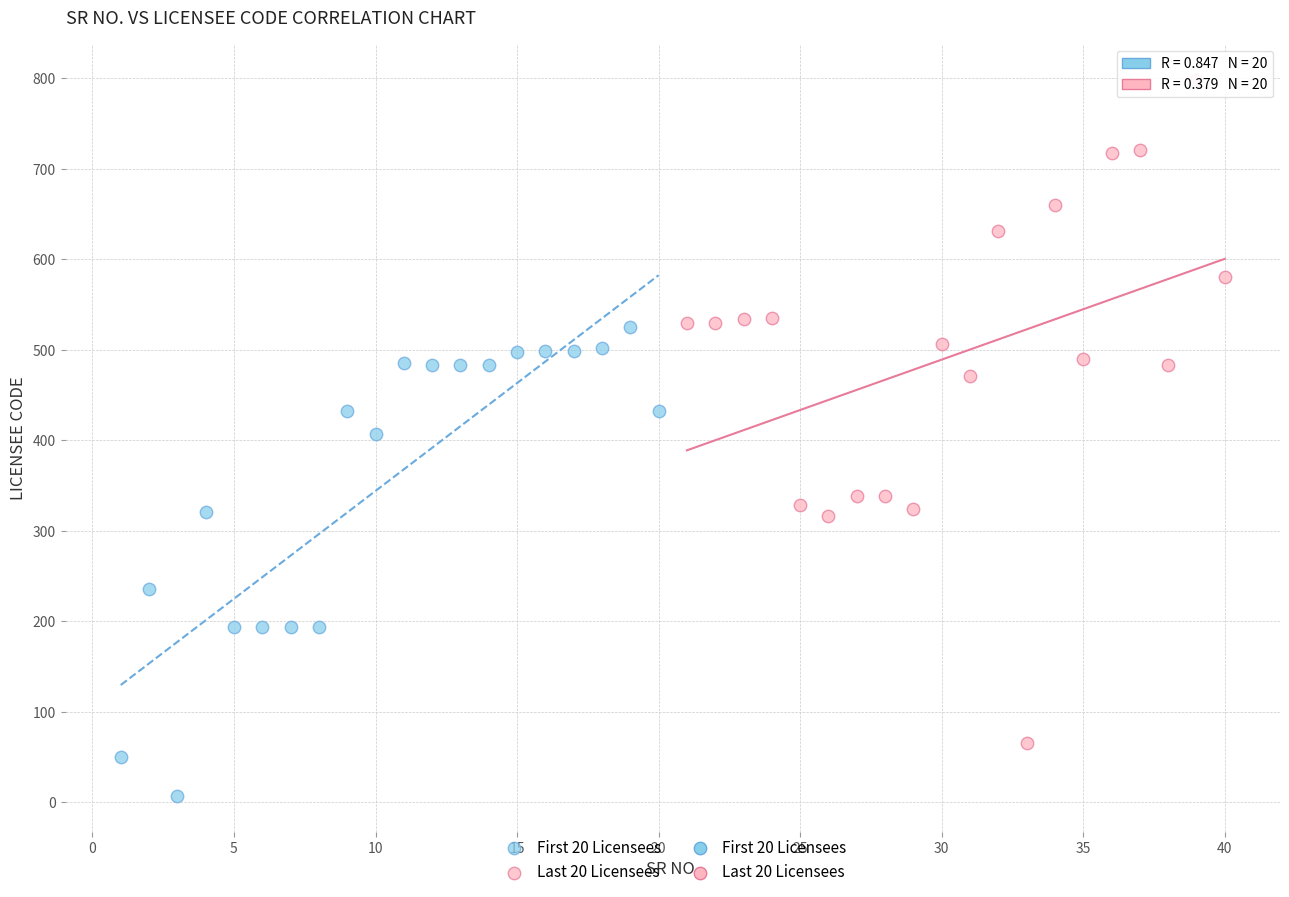

Which series has the largest Y range (max minus min)?

Last 20 Licensees